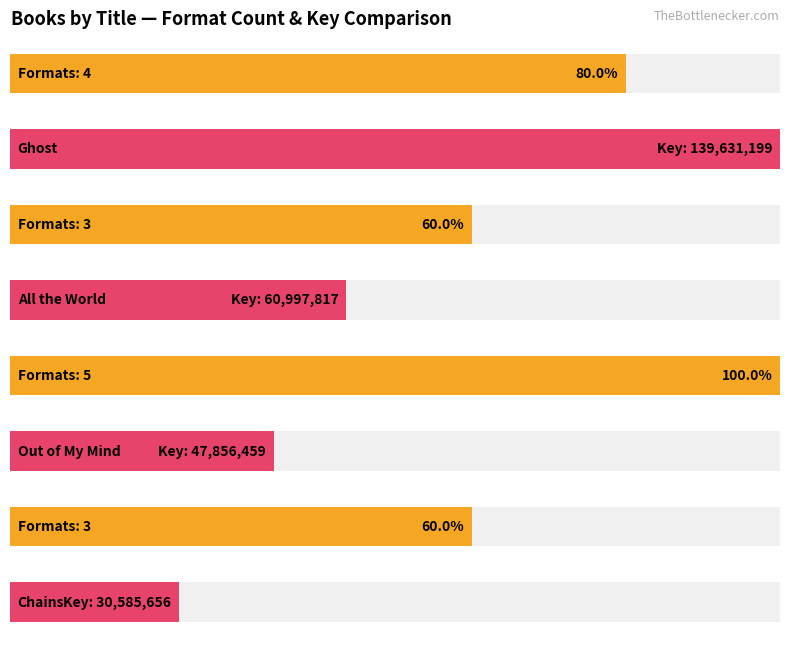

Read the value at All the World.

3